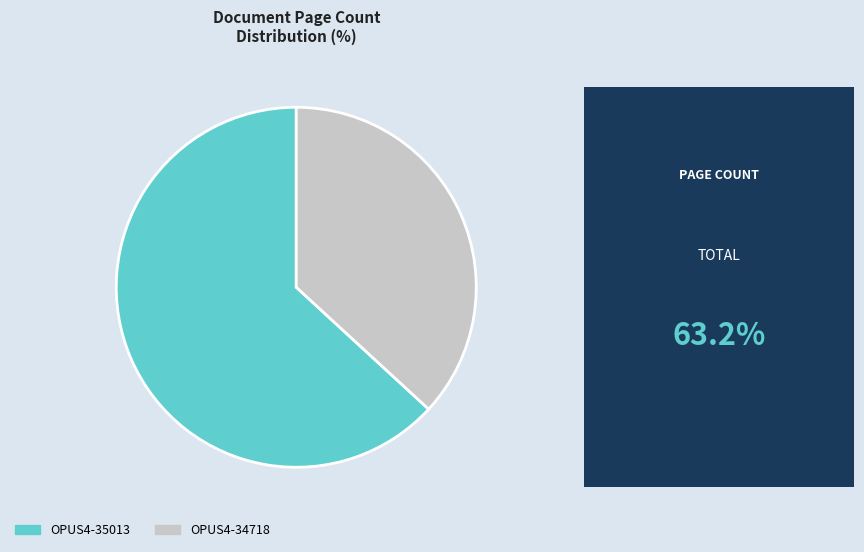

The OPUS4-34718 slice represents 31% of the pie. True or false?

False